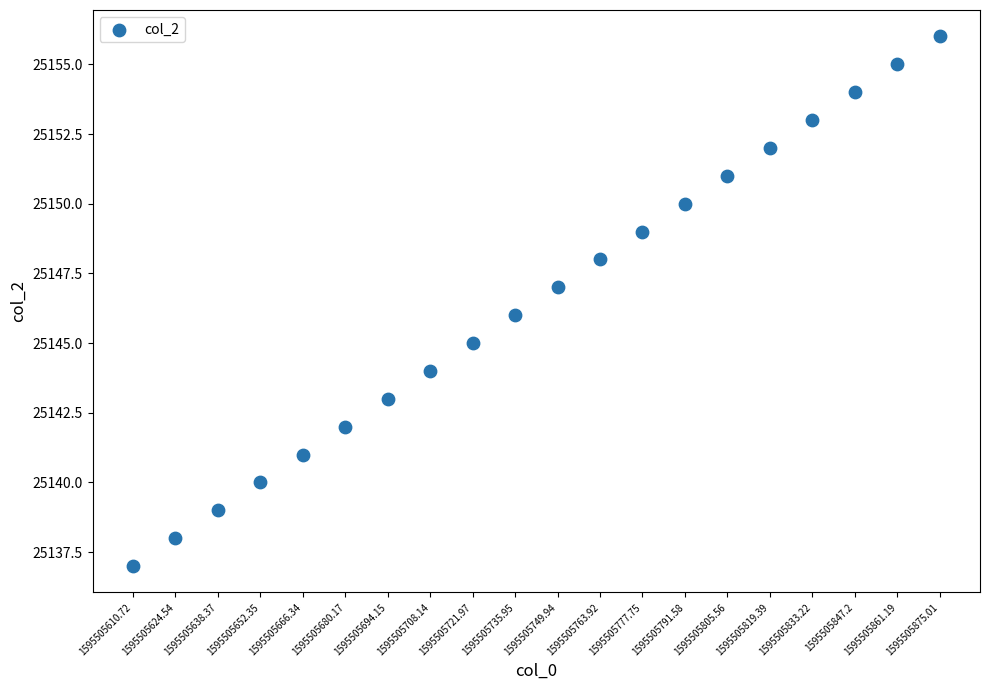

What is the range of Y values (max minus min)?

19